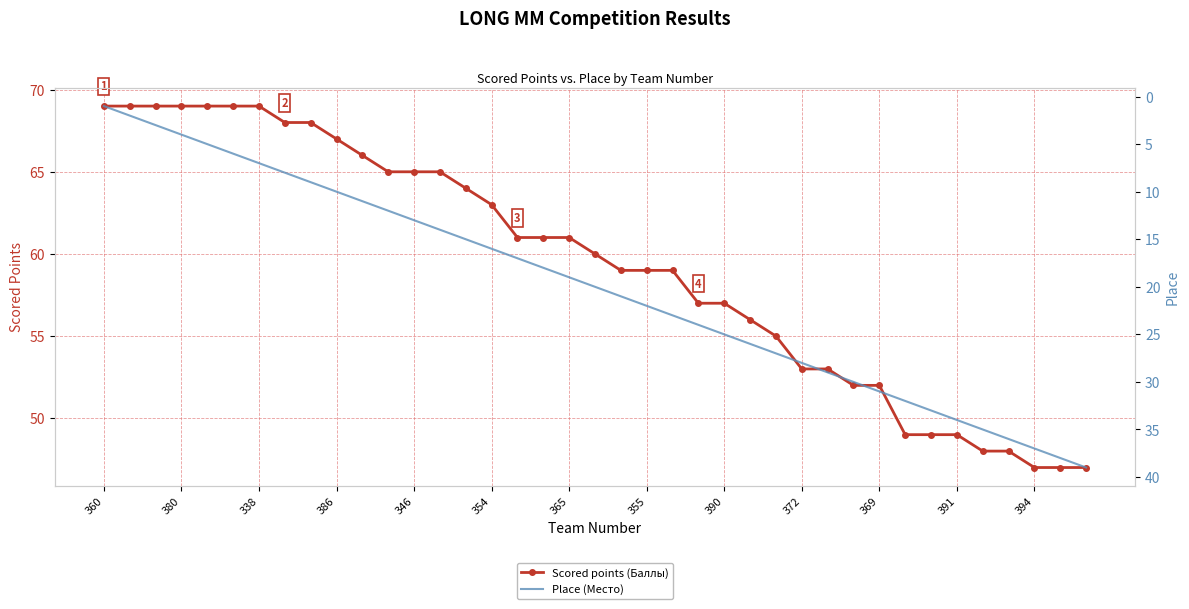

True or false: Scored points (Баллы) and Place (Место) cross at least once.

False